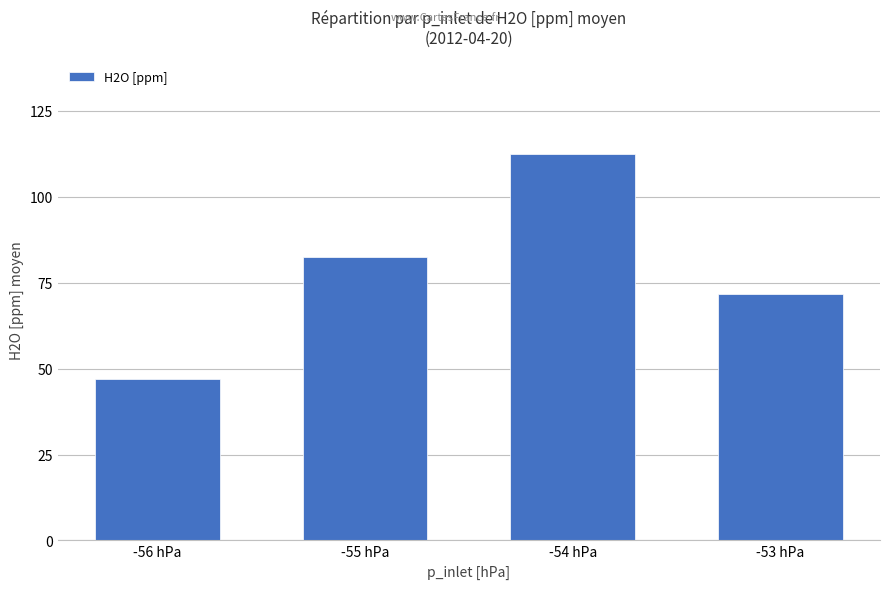

Rank the categories by value from lowest to highest.

-56 hPa, -53 hPa, -55 hPa, -54 hPa